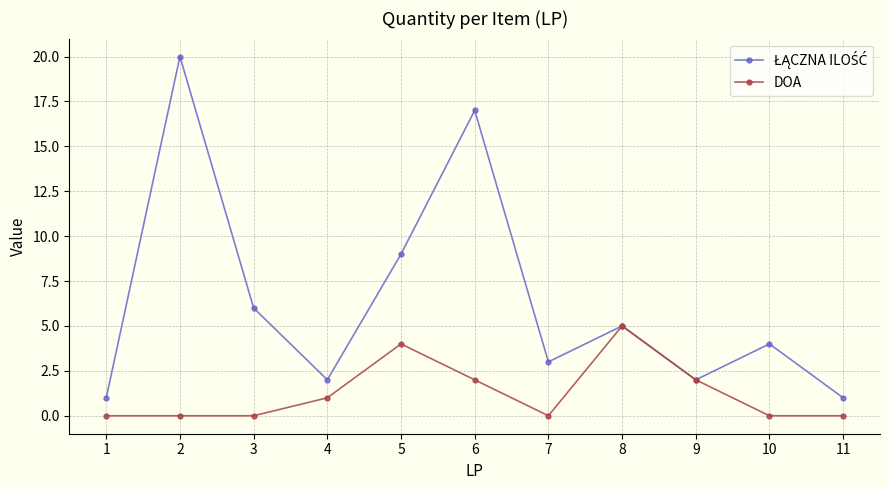

What is the difference between the maximum and minimum values in the DOA series?

5